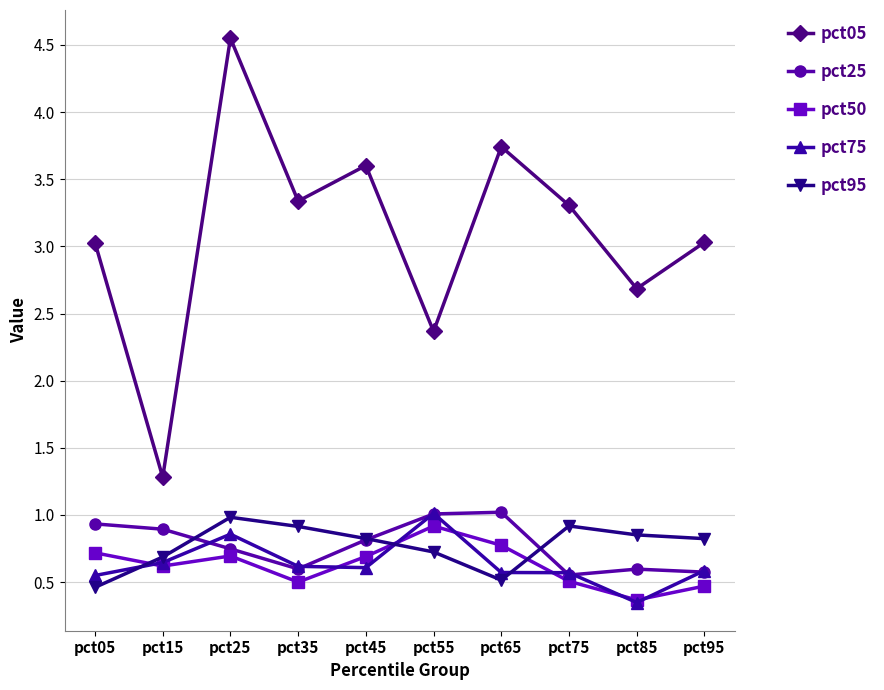

Where is pct75 nearest to the value 0?

pct85